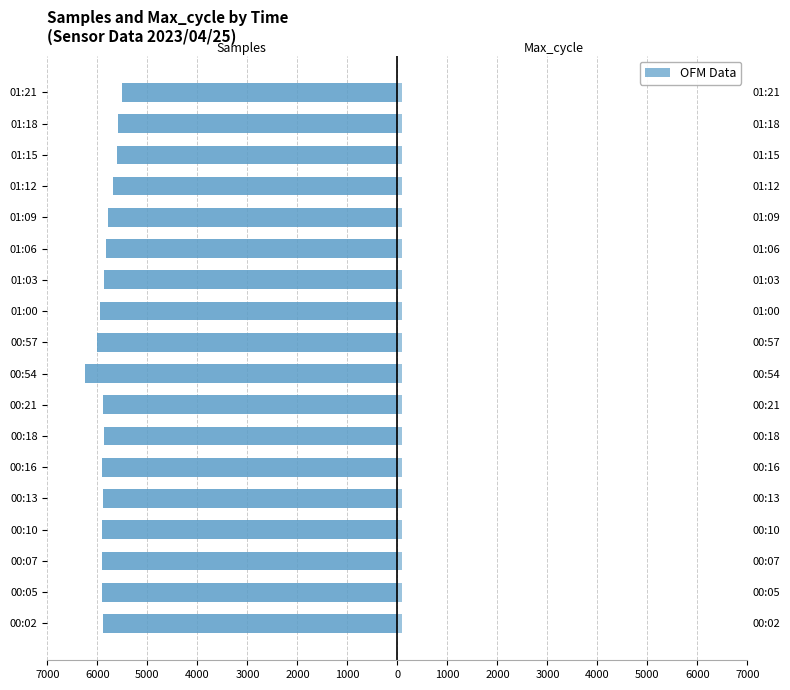

How many data points in Max_cycle (×1000) are above 85?

15